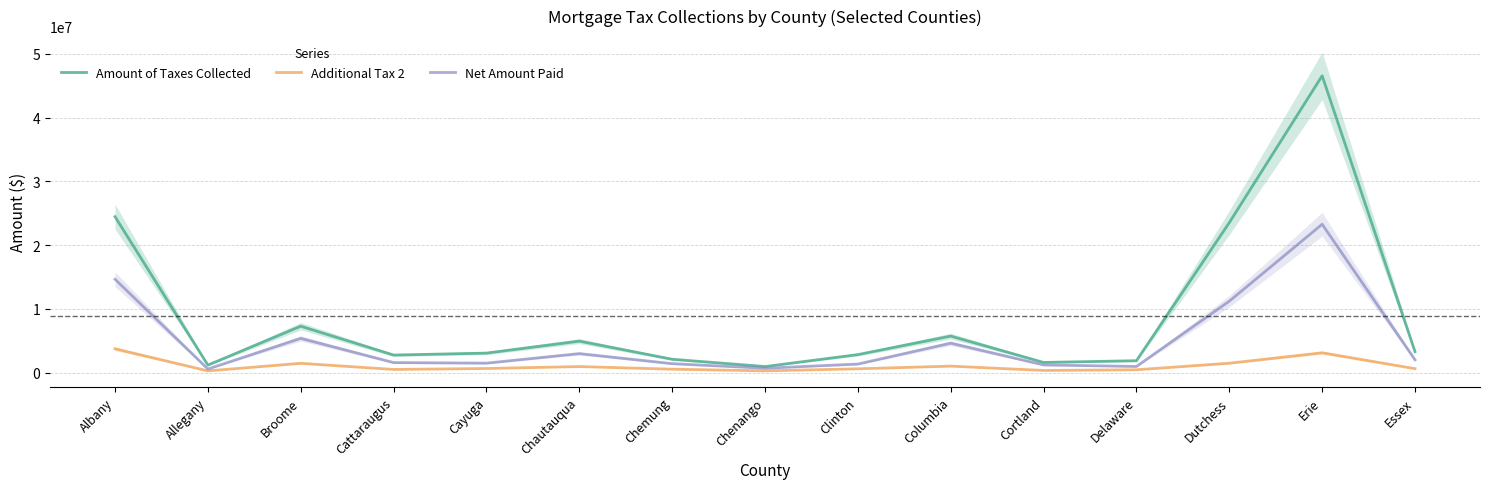

What is the label of the 12th point from the left?

Delaware